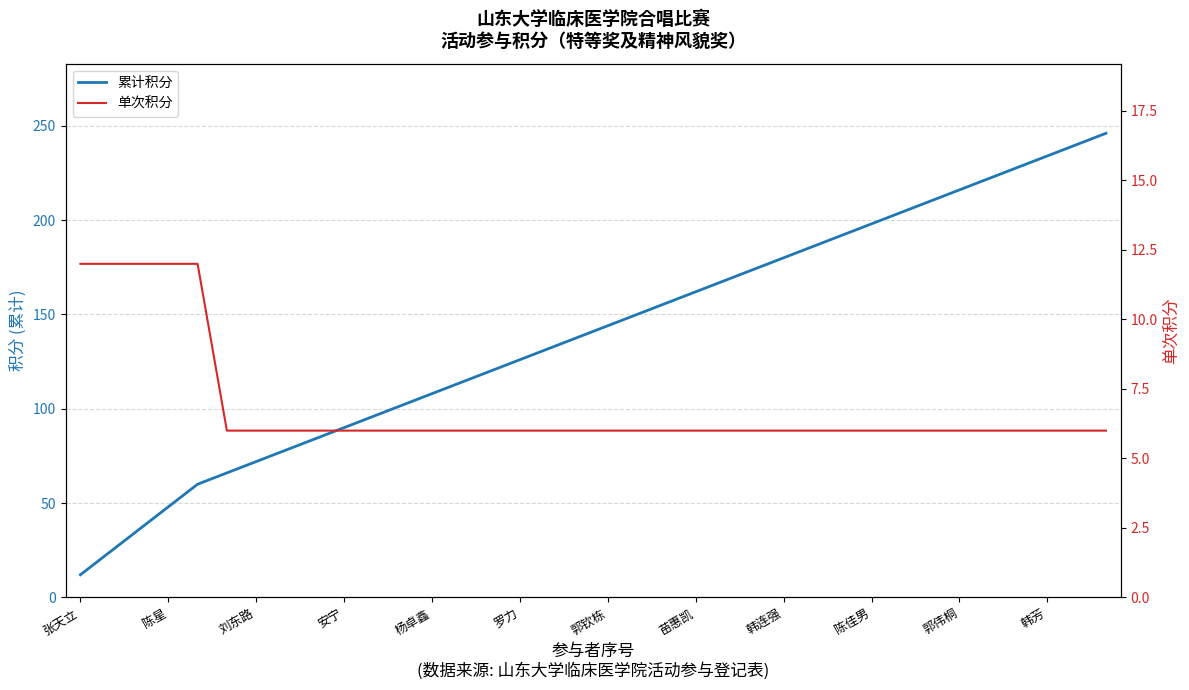

Is the value of 单次积分 at 郭钦栋 greater than the value of 累计积分 at 14?

No